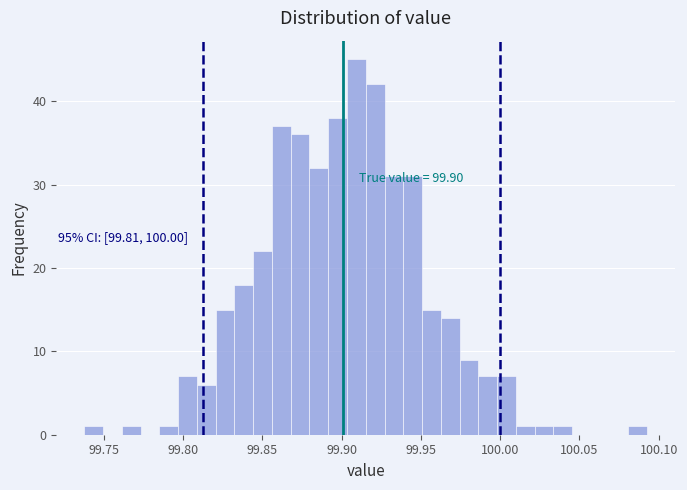

Around what value on the x-axis is the tallest bar? Give the approximate position of its centre, as read against the axis.

99.910